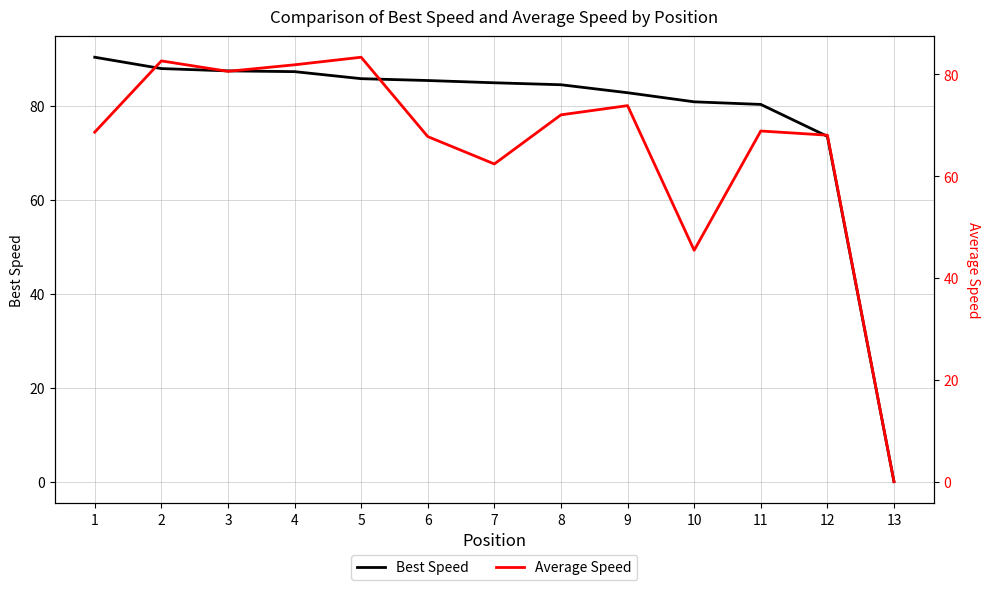

Rank the categories by Average Speed value from lowest to highest.

13, 10, 7, 6, 12, 1, 11, 8, 9, 3, 4, 2, 5